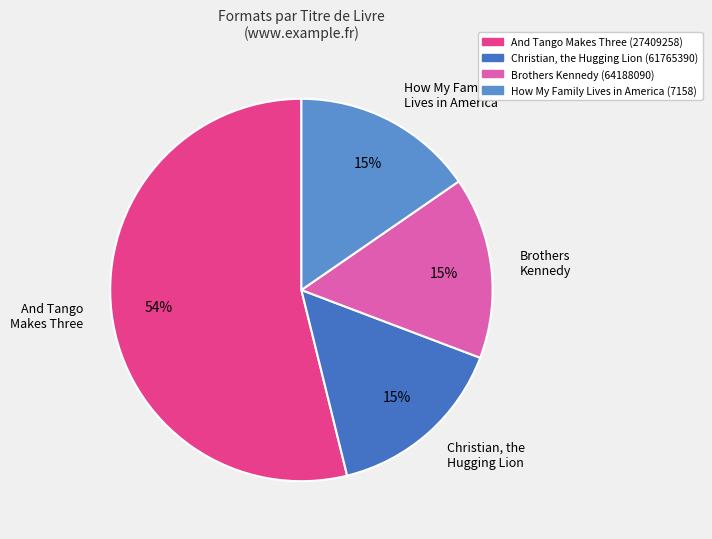

Which category has the biggest portion of the pie?

And Tango Makes Three